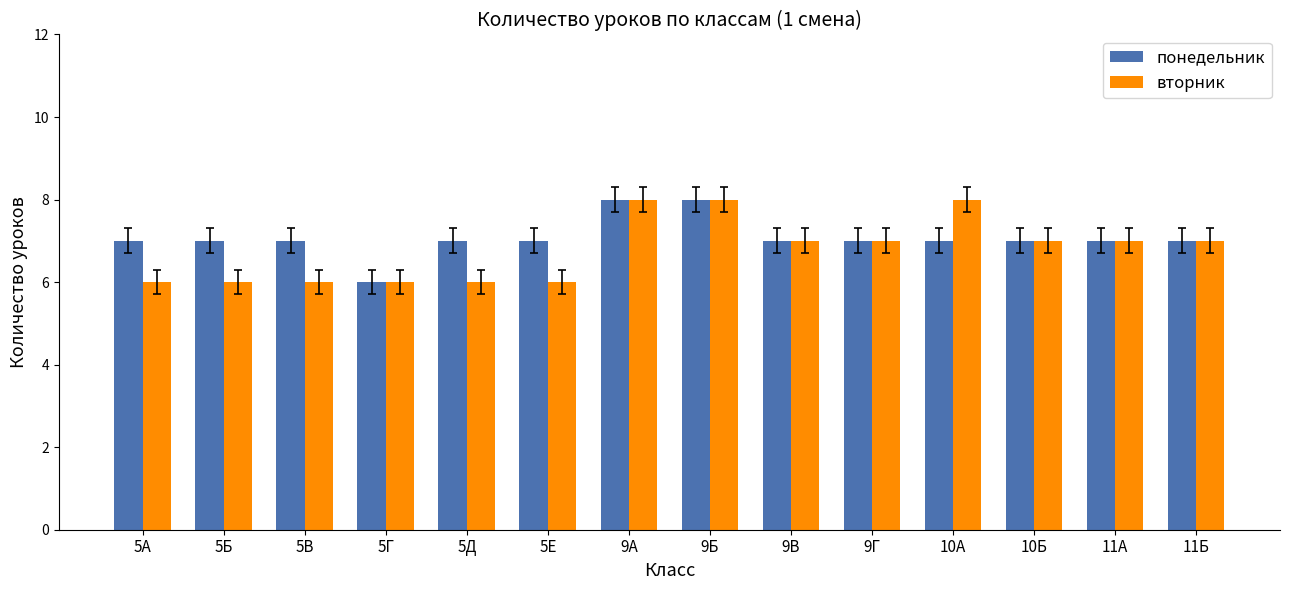

What is the greatest value displayed?

8